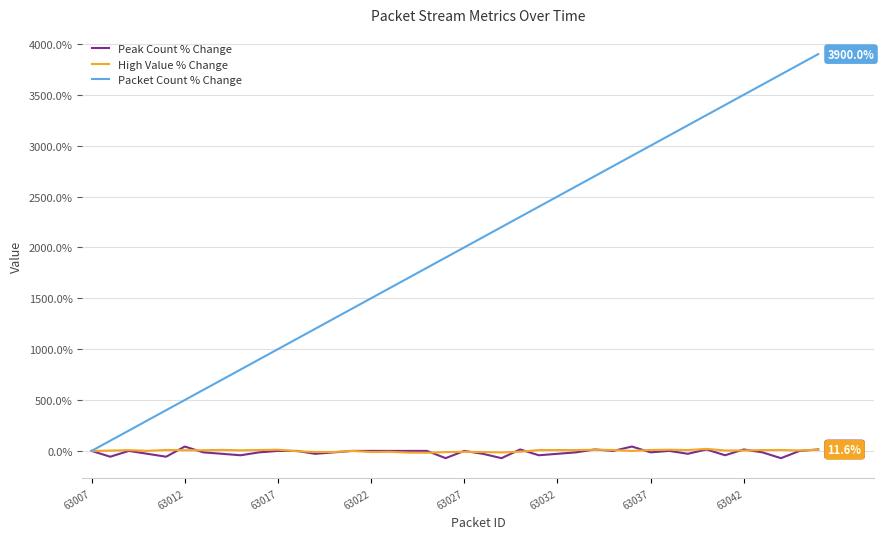

Which series has the widest spread of values?

Packet Count % Change